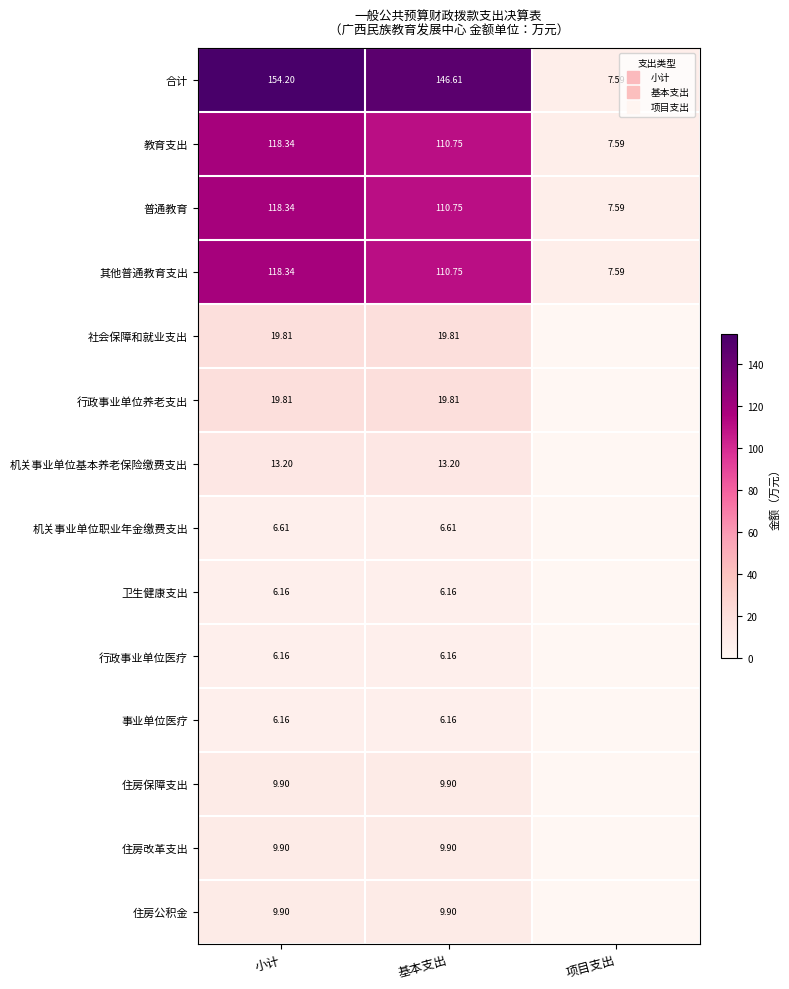

Which label corresponds to the largest value in the chart?

小计